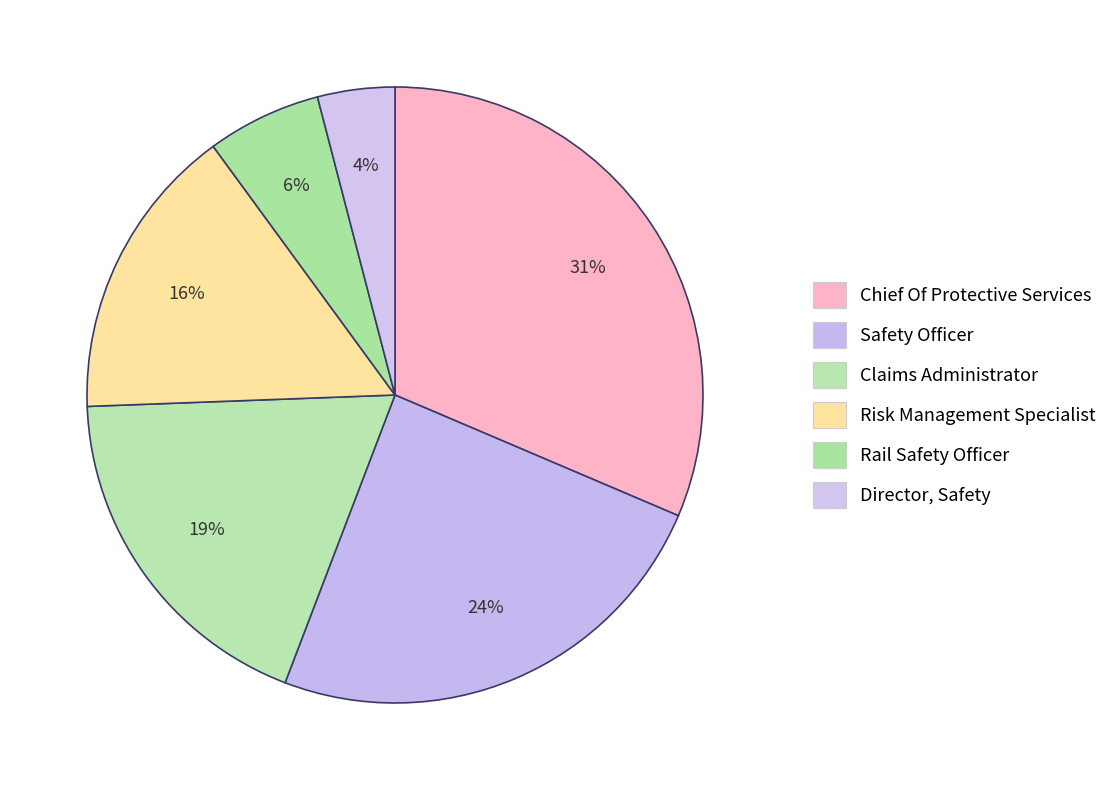

What is the largest slice in the pie chart?

Chief Of Protective Services